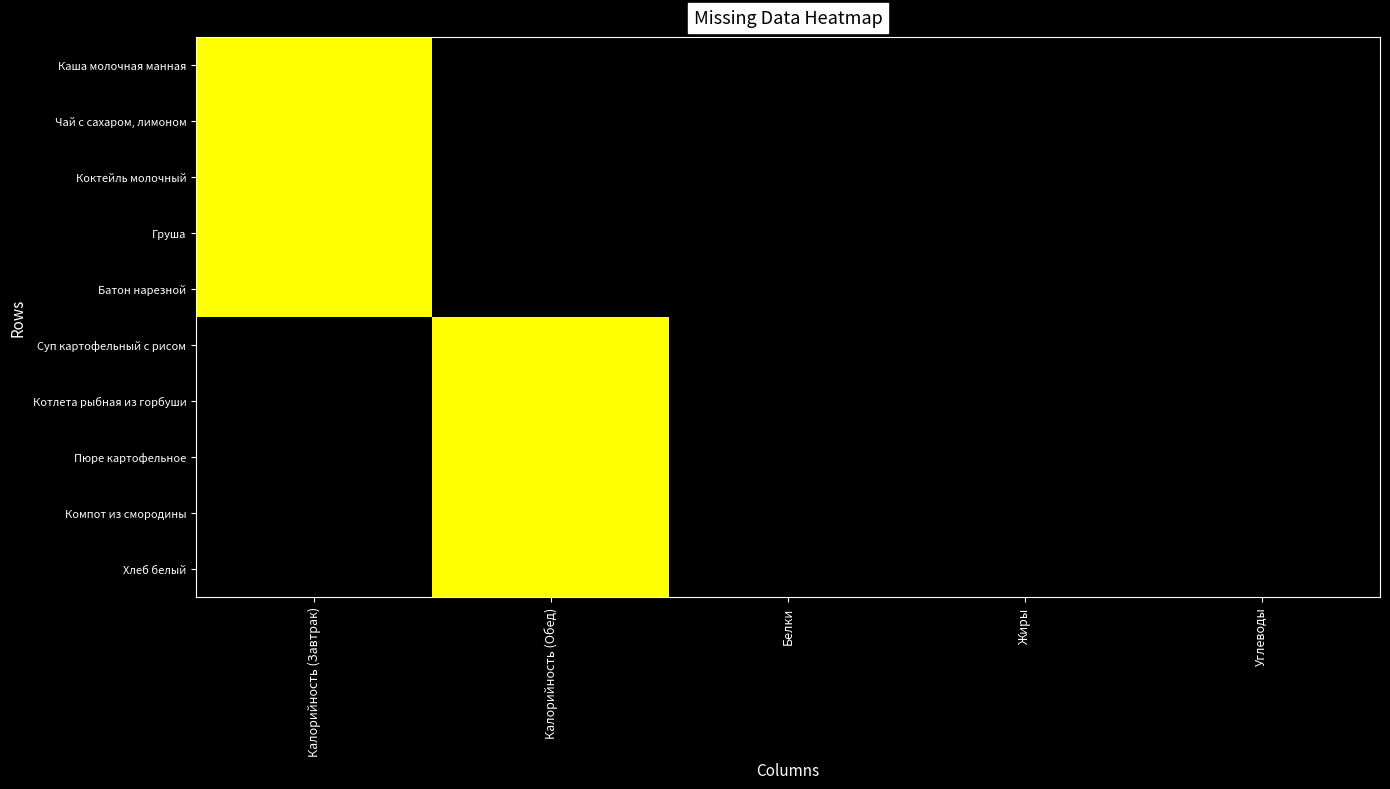

Reading left to right, list all the values displayed in this chart.

Каша молочная манная: Калорийность (Завтрак)=1	Калорийность (Обед)=0	Белки=0	Жиры=0	Углеводы=0
Чай с сахаром, лимоном: Калорийность (Завтрак)=1	Калорийность (Обед)=0	Белки=0	Жиры=0	Углеводы=0
Коктейль молочный: Калорийность (Завтрак)=1	Калорийность (Обед)=0	Белки=0	Жиры=0	Углеводы=0
Груша: Калорийность (Завтрак)=1	Калорийность (Обед)=0	Белки=0	Жиры=0	Углеводы=0
Батон нарезной: Калорийность (Завтрак)=1	Калорийность (Обед)=0	Белки=0	Жиры=0	Углеводы=0
Суп картофельный с рисом: Калорийность (Завтрак)=0	Калорийность (Обед)=1	Белки=0	Жиры=0	Углеводы=0
Котлета рыбная из горбуши: Калорийность (Завтрак)=0	Калорийность (Обед)=1	Белки=0	Жиры=0	Углеводы=0
Пюре картофельное: Калорийность (Завтрак)=0	Калорийность (Обед)=1	Белки=0	Жиры=0	Углеводы=0
Компот из смородины: Калорийность (Завтрак)=0	Калорийность (Обед)=1	Белки=0	Жиры=0	Углеводы=0
Хлеб белый: Калорийность (Завтрак)=0	Калорийность (Обед)=1	Белки=0	Жиры=0	Углеводы=0